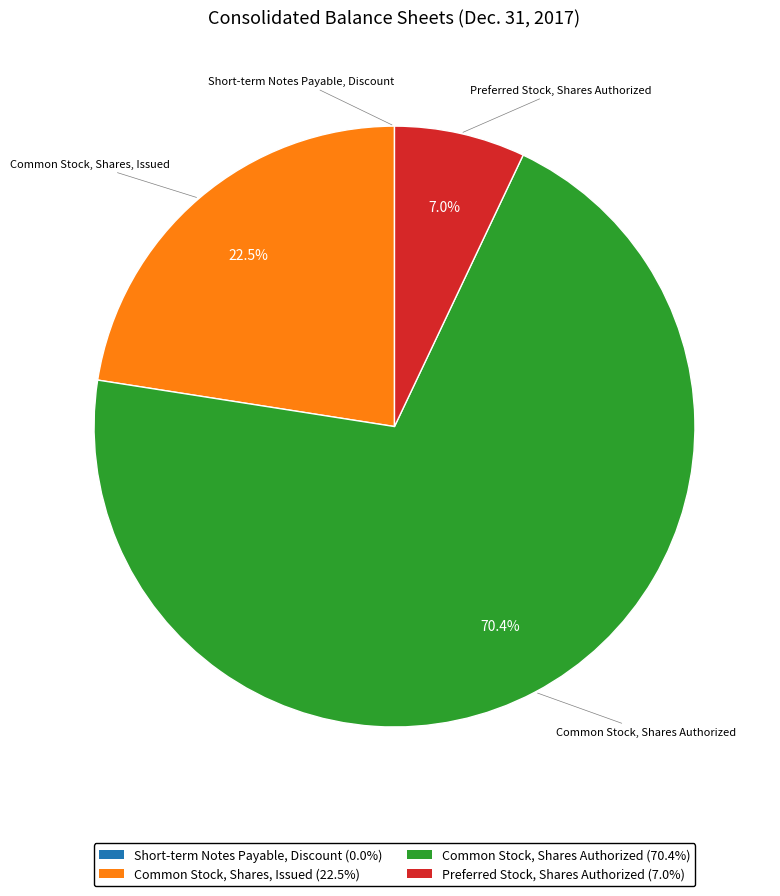

Which has a higher value, Common Stock, Shares Authorized (70.4%) or Common Stock, Shares, Issued (22.5%)?

Common Stock, Shares Authorized (70.4%)